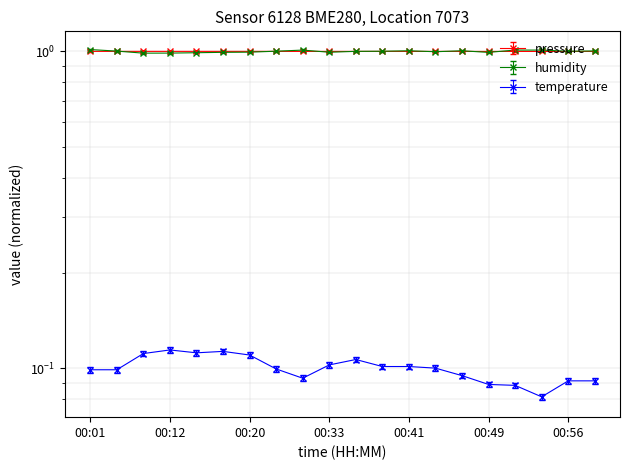

What is the value of the pressure point at the 6th from the left?

1.0